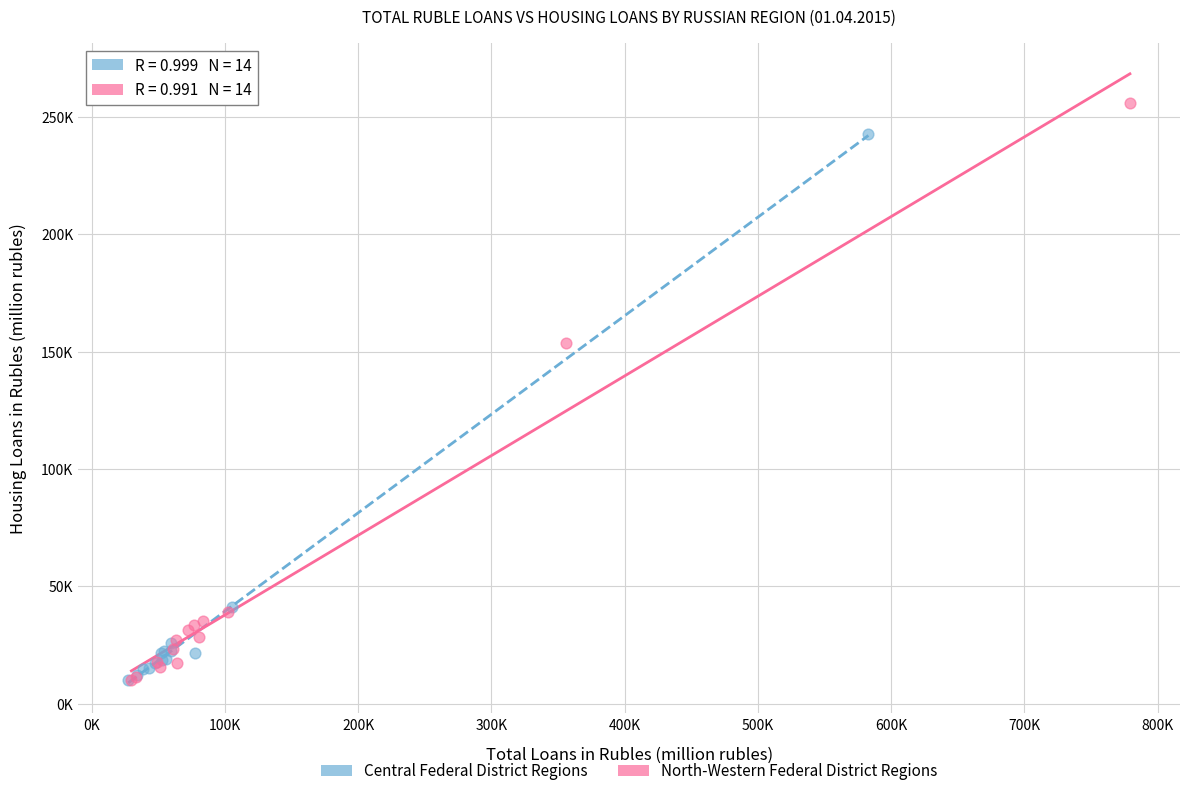

Which series has the widest spread of Y values?

North-Western Federal District Regions